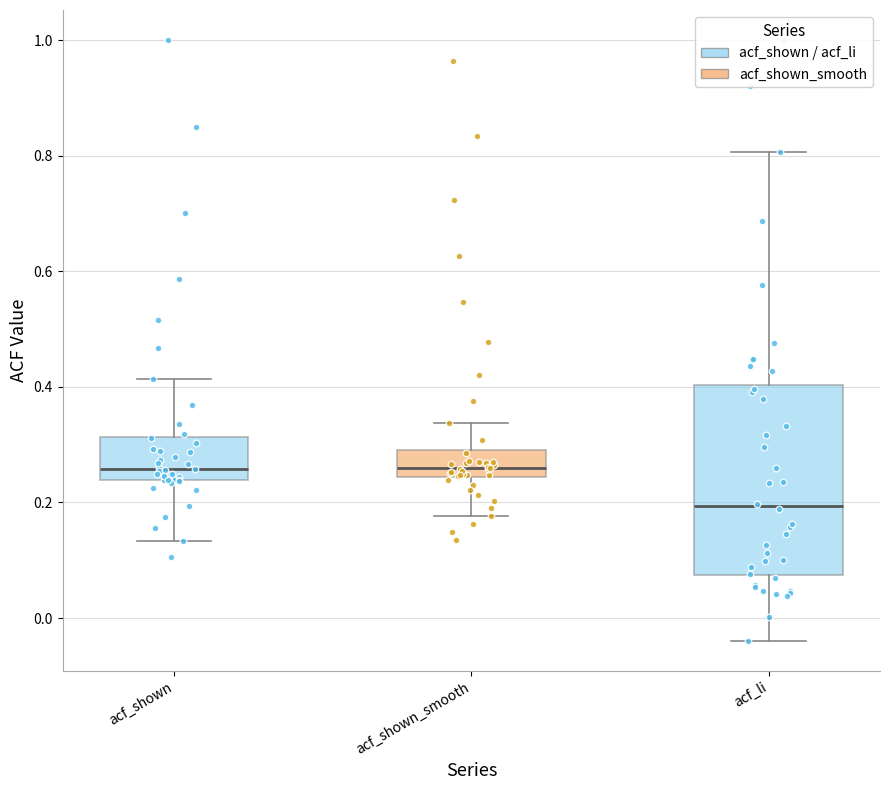

Comparing the boxes themselves (not the whiskers), which one is the tallest?

acf_li